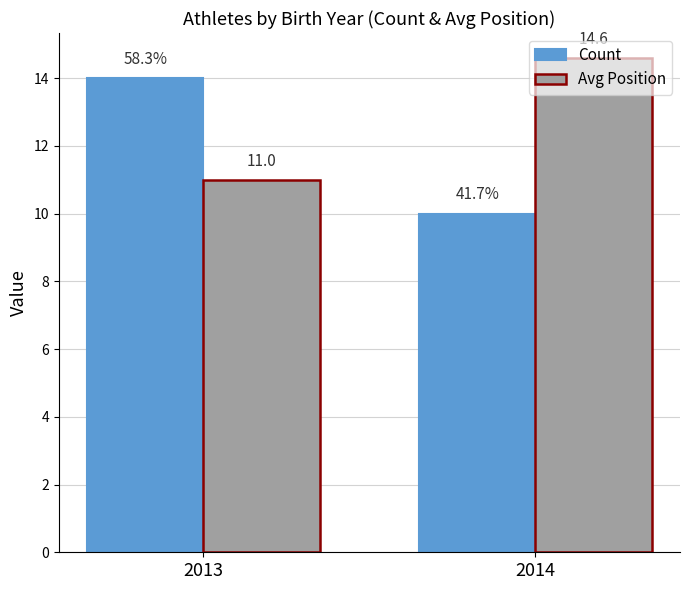

Which series has the largest total across all categories?

Avg Position